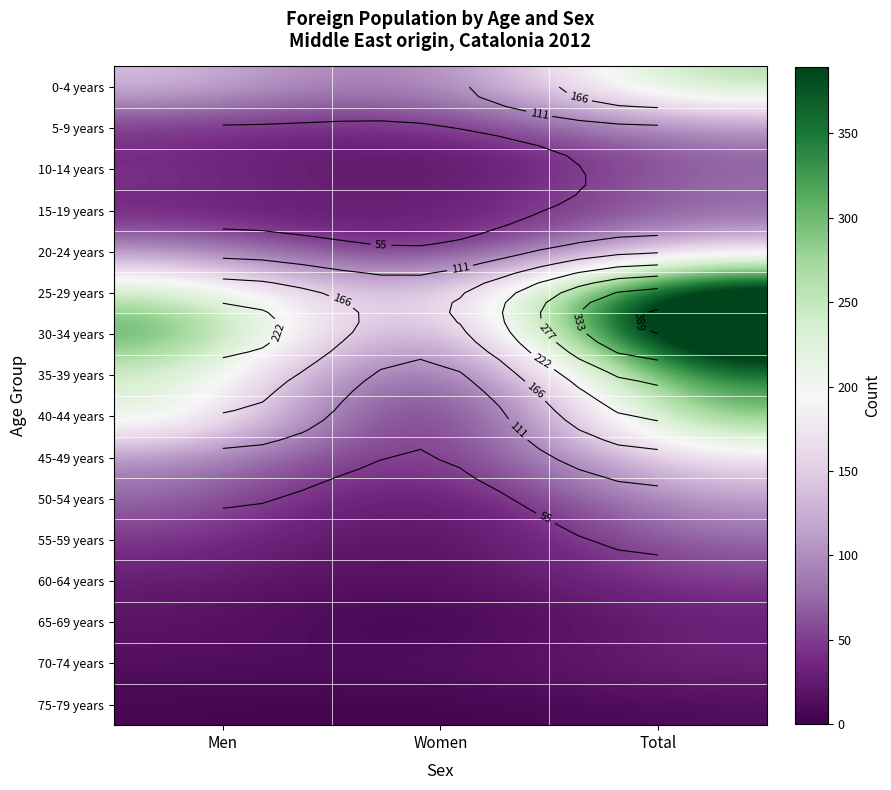

What is the total value across all series at Women?

900